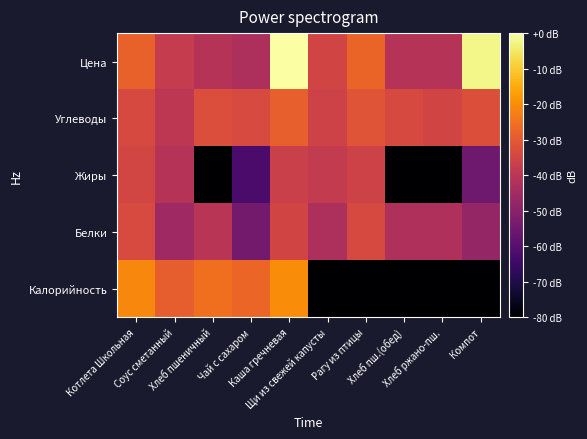

Rank the series at Каша гречневая from highest to lowest value.

Цена, Калорийность, Углеводы, Белки, Жиры